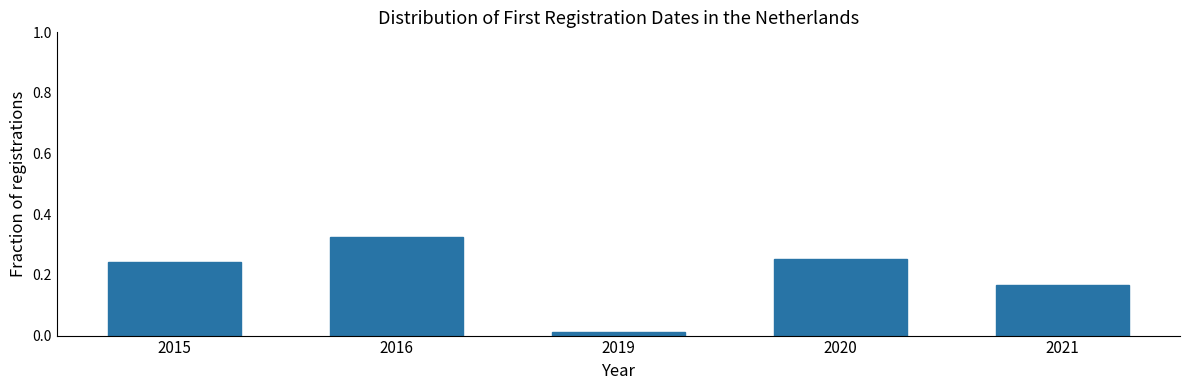

The value at 2016 is 0.5. True or false?

False